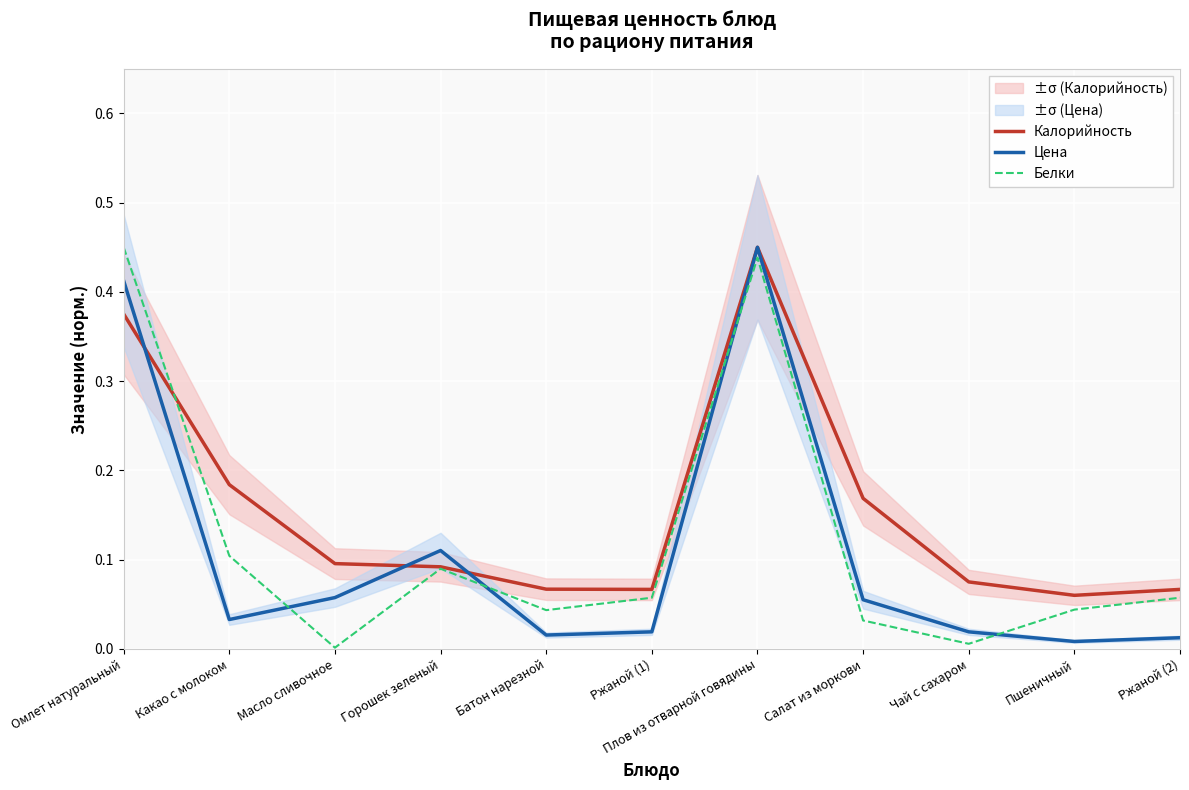

Where do Калорийность and Цена first cross each other?

Омлет натуральный and Какао с молоком